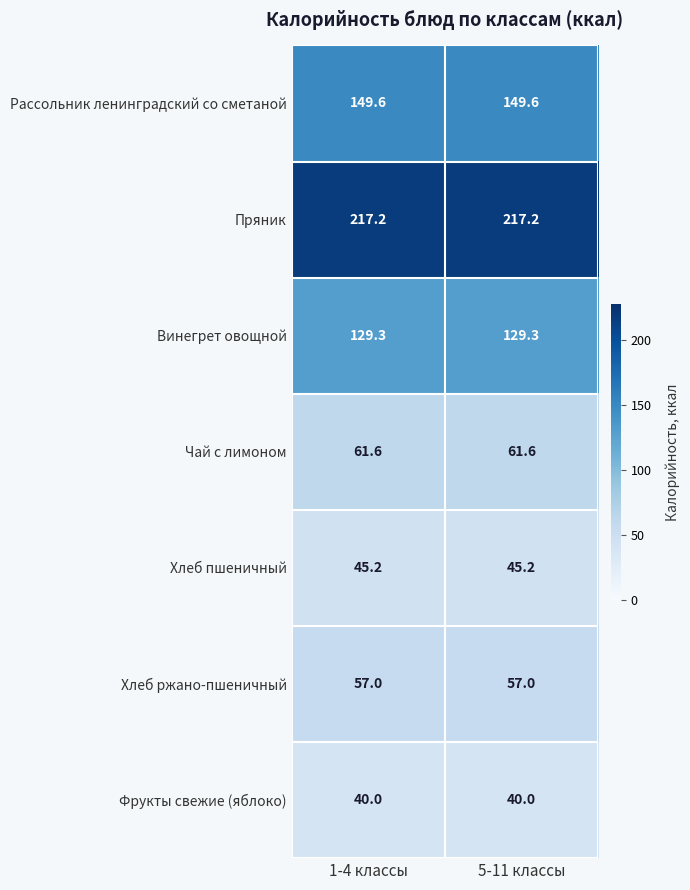

What is the average value of the Фрукты свежие (яблоко) series?

40.0